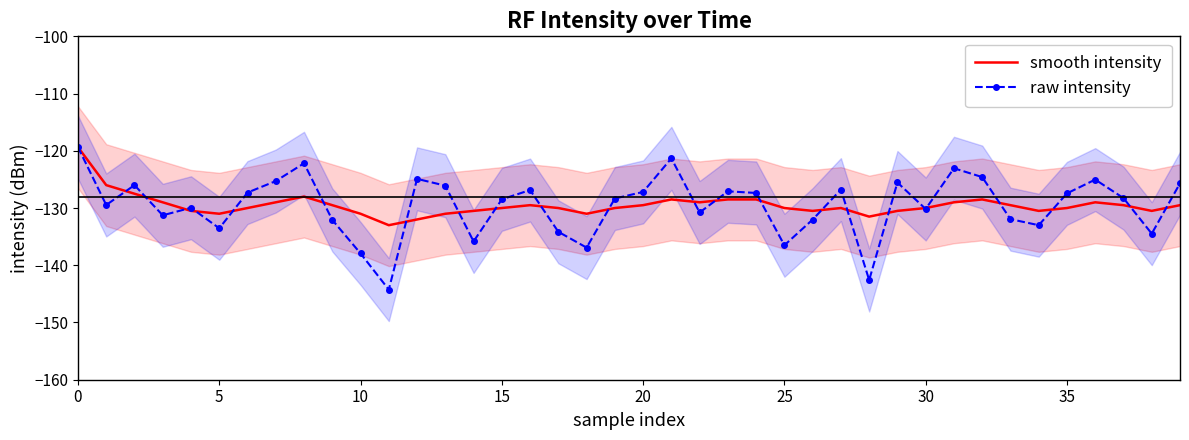

What is the average value of the smooth intensity series?

-129.5